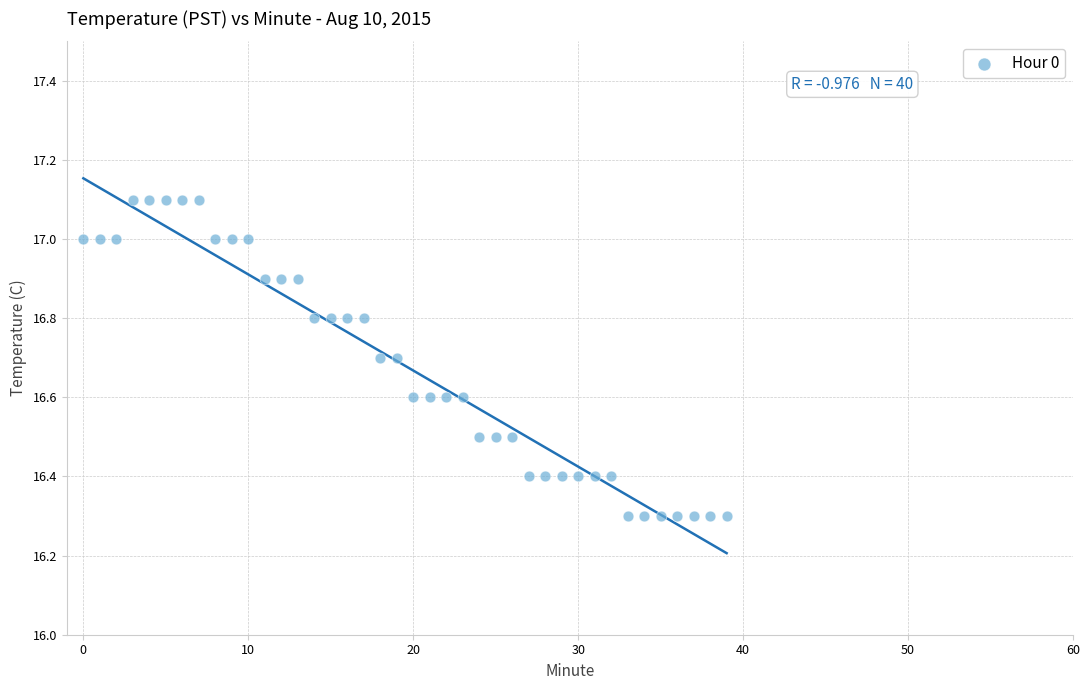

What is the range of Y values (max minus min)?

0.8